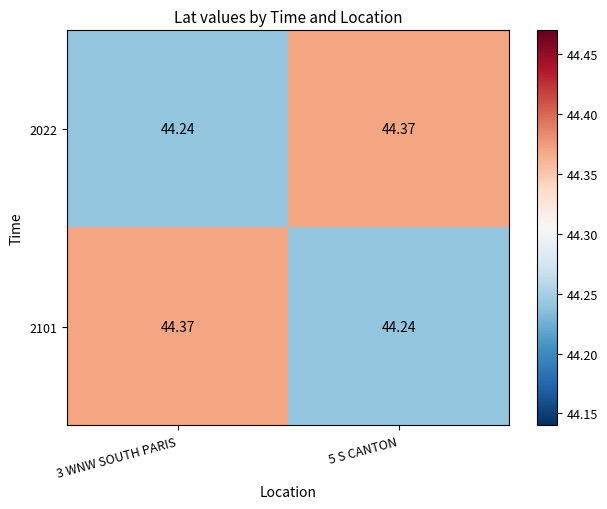

At which category is the sum across all series the highest?

3 WNW SOUTH PARIS